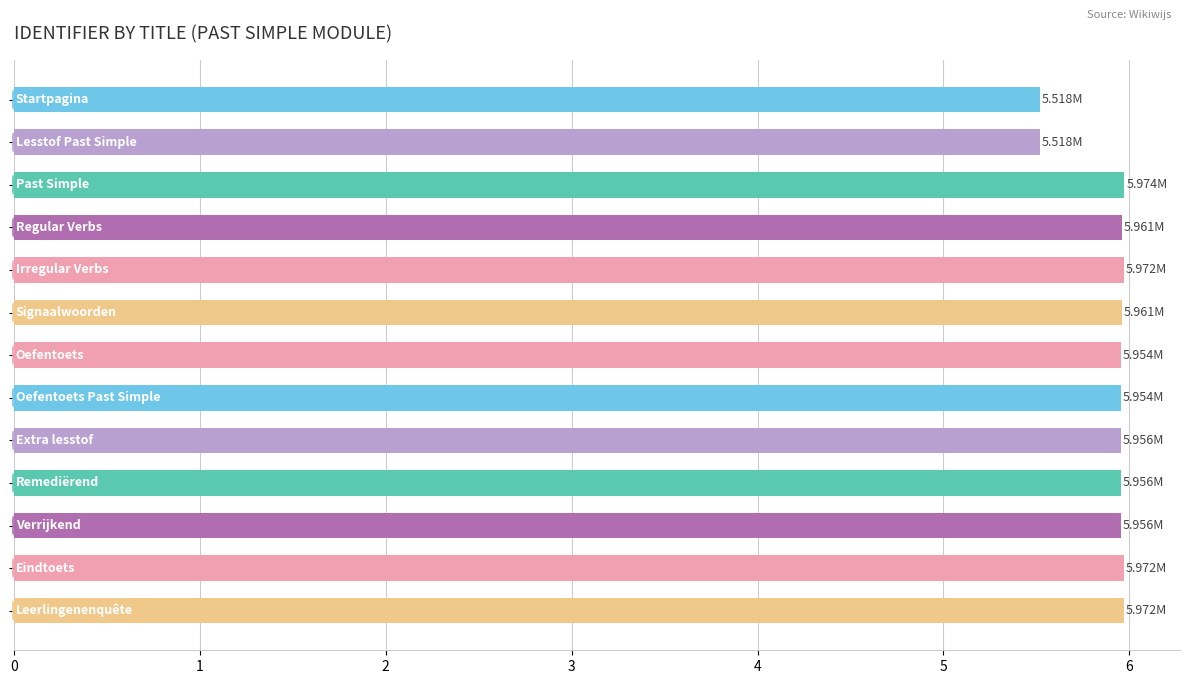

What is the difference between the maximum and minimum values?

0.5